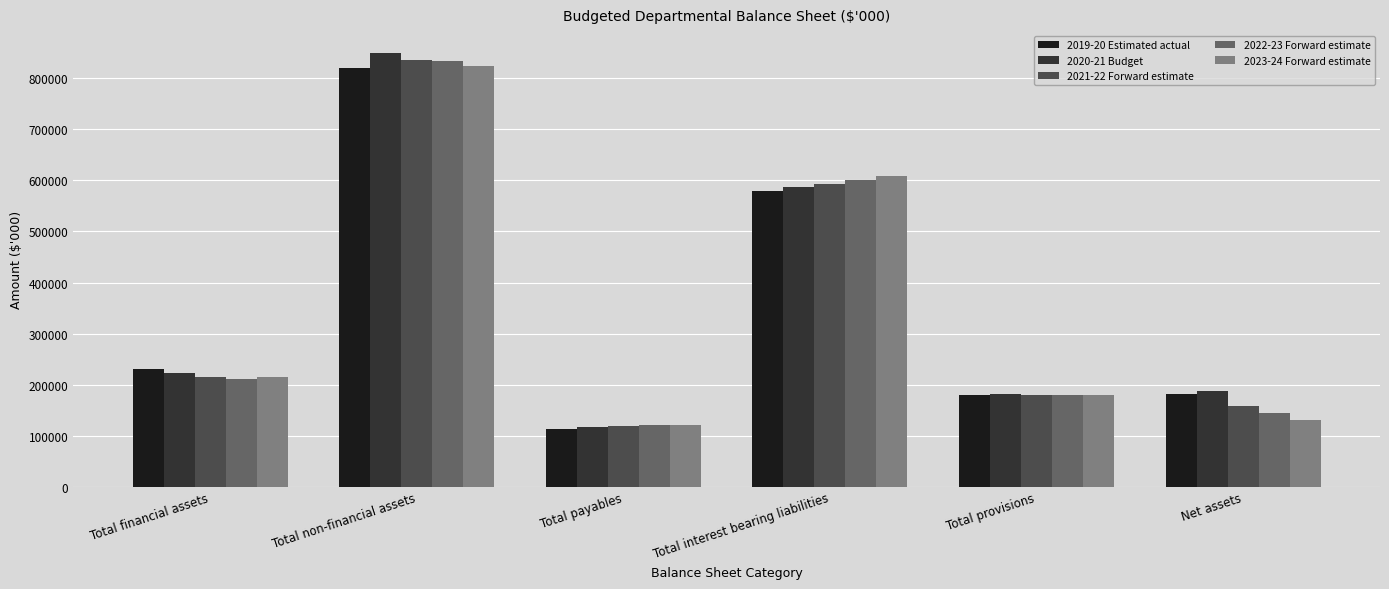

What is the average value of the 2021-22 Forward estimate series?

350526